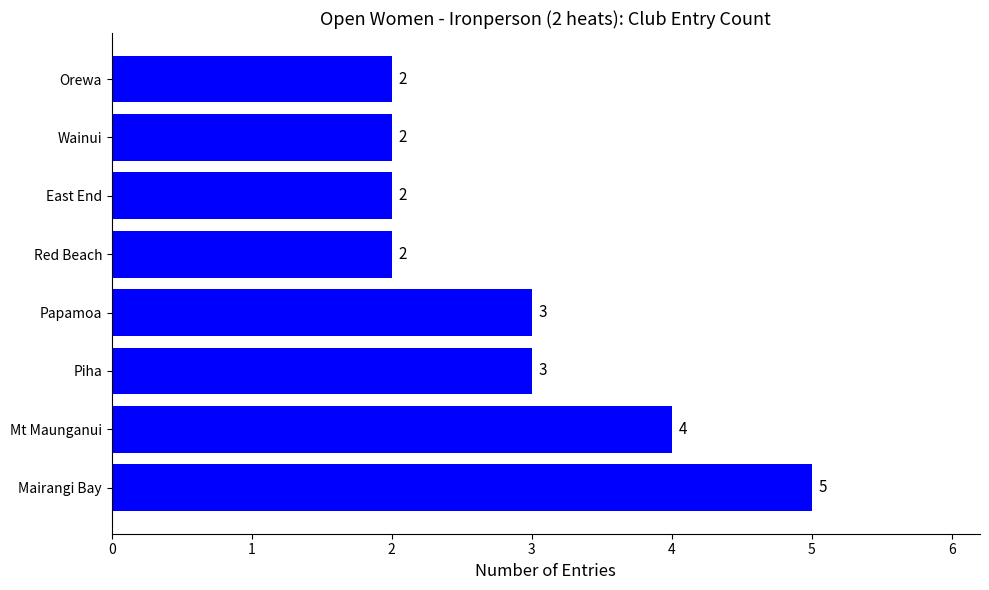

What is the ratio of the value at Mairangi Bay to the value at East End?

2.5